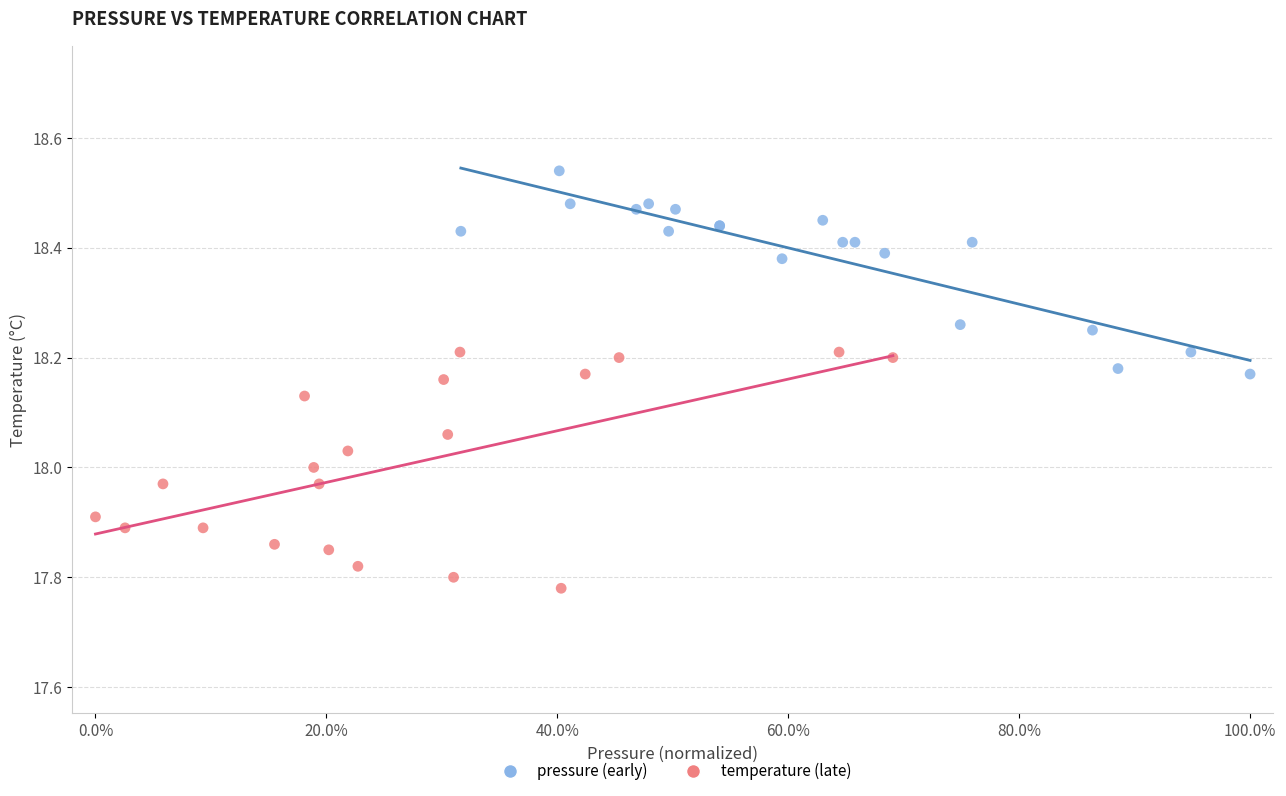

Which series has the widest spread of Y values?

temperature (late)